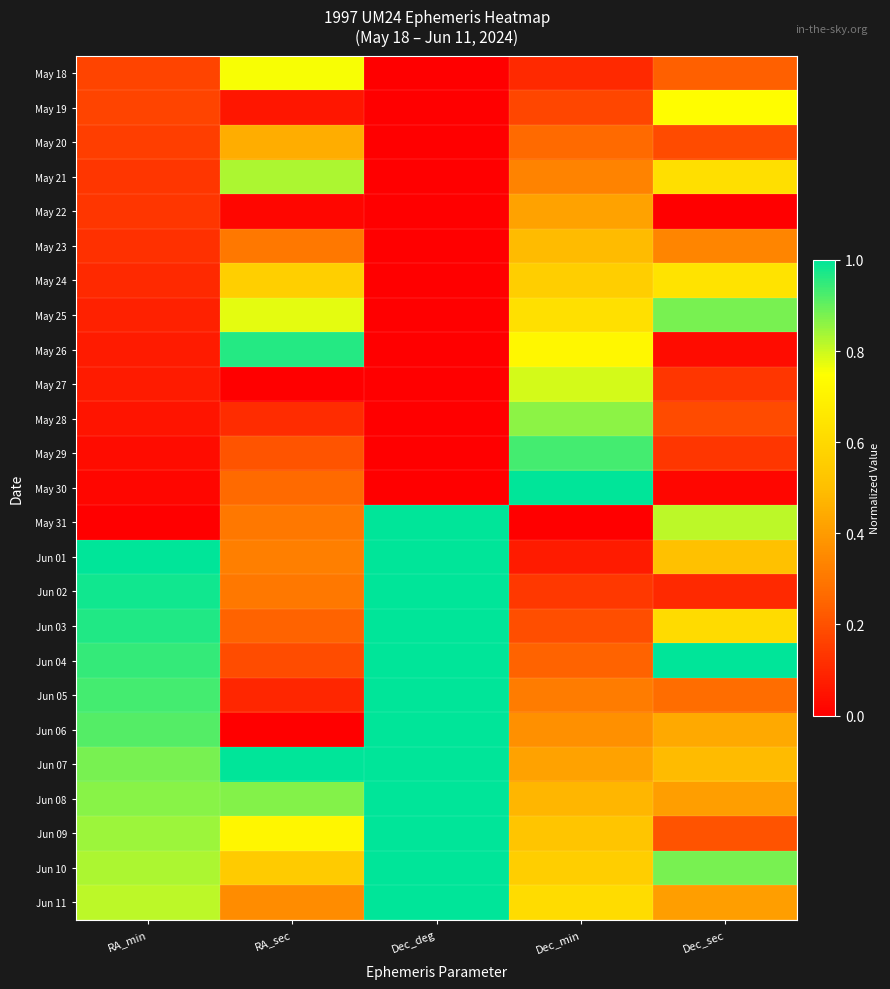

Rank the series at Dec_deg from lowest to highest value.

May 18, May 19, May 20, May 21, May 22, May 23, May 24, May 25, May 26, May 27, May 28, May 29, May 30, May 31, Jun 01, Jun 02, Jun 03, Jun 04, Jun 05, Jun 06, Jun 07, Jun 08, Jun 09, Jun 10, Jun 11